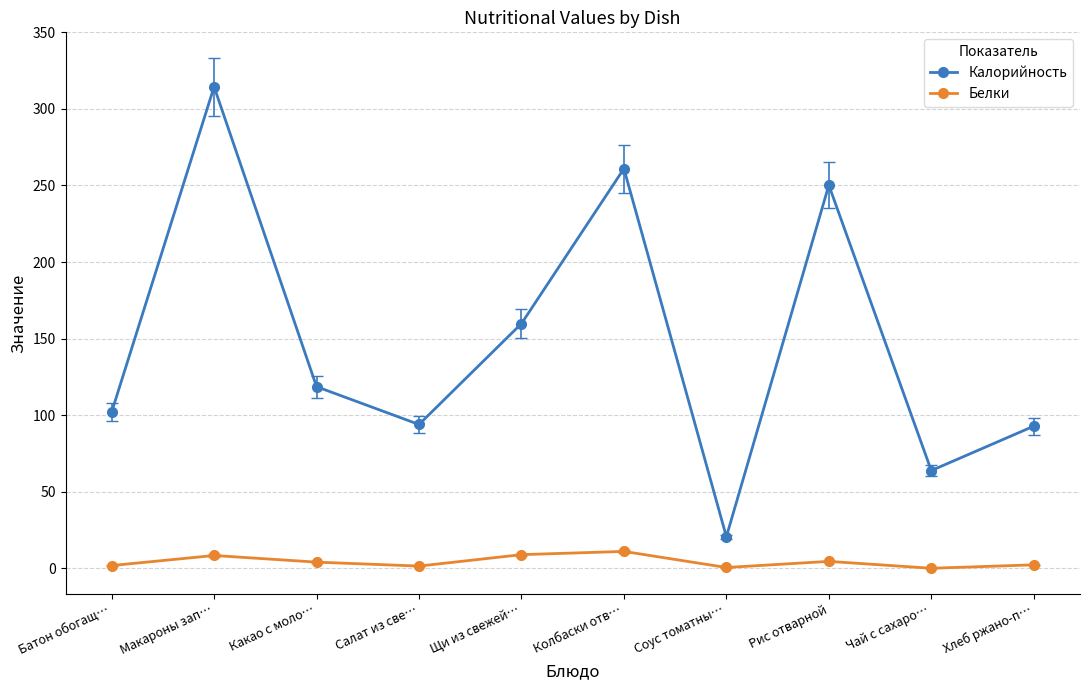

How many lines are shown in the chart?

2